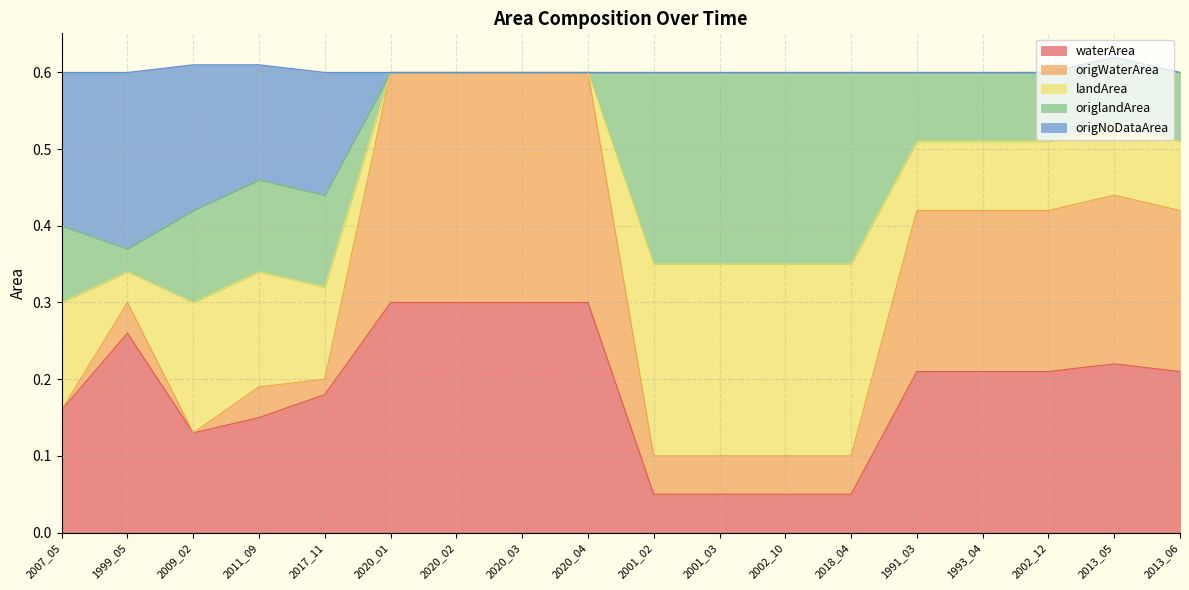

Where is the first local minimum for origWaterArea?

2009_02